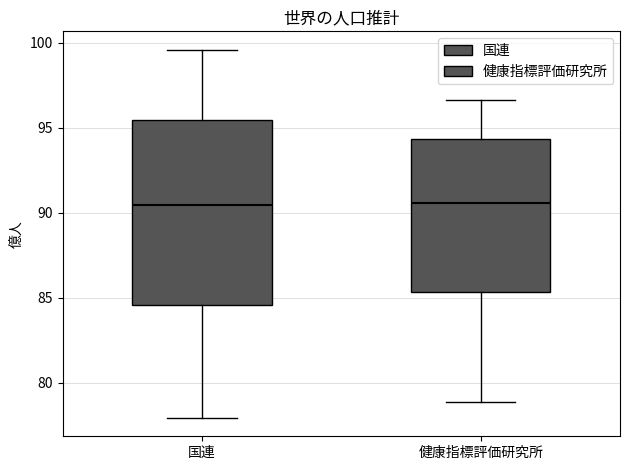

Comparing the boxes themselves (not the whiskers), which one is the tallest?

国連